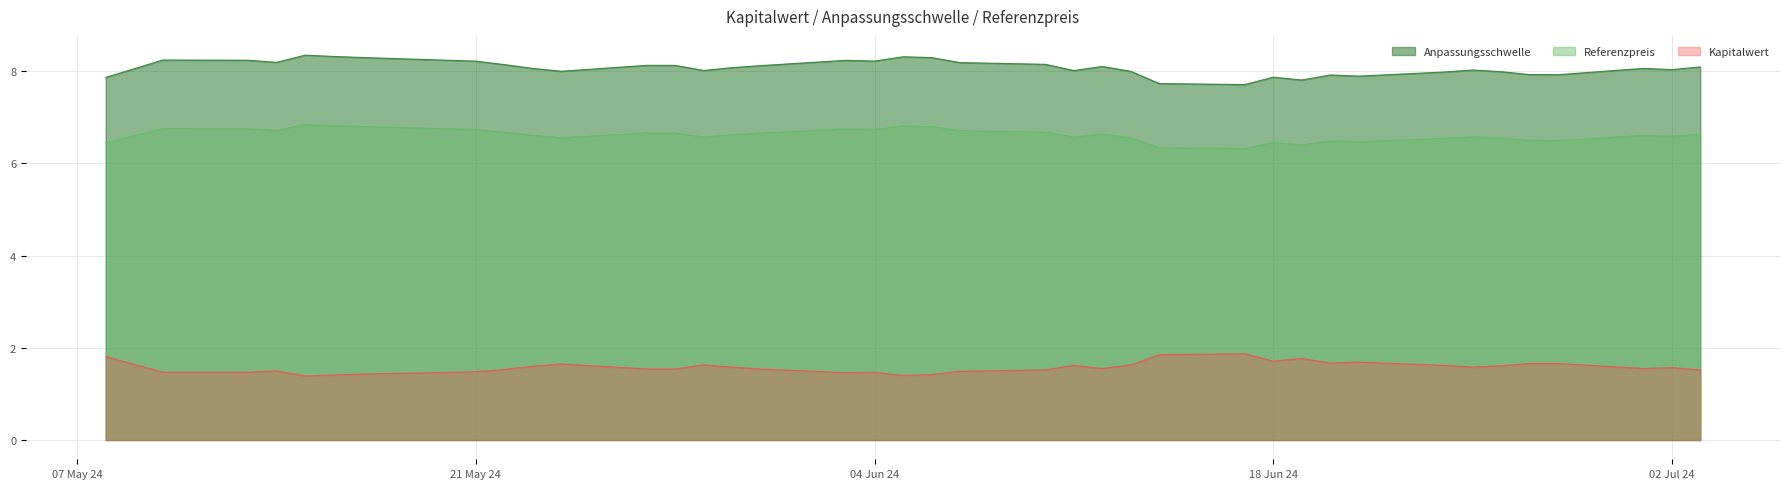

True or false: Kapitalwert and Referenzpreis cross at least once.

False